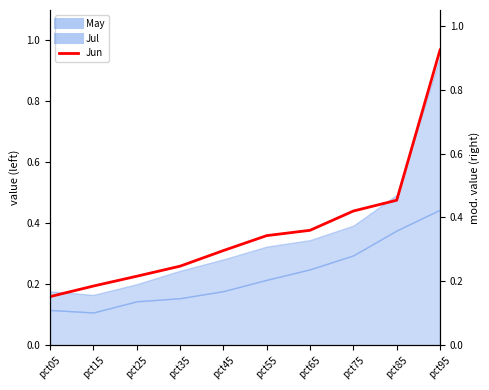

What is the change in value from pct35 to pct85?

+0.2